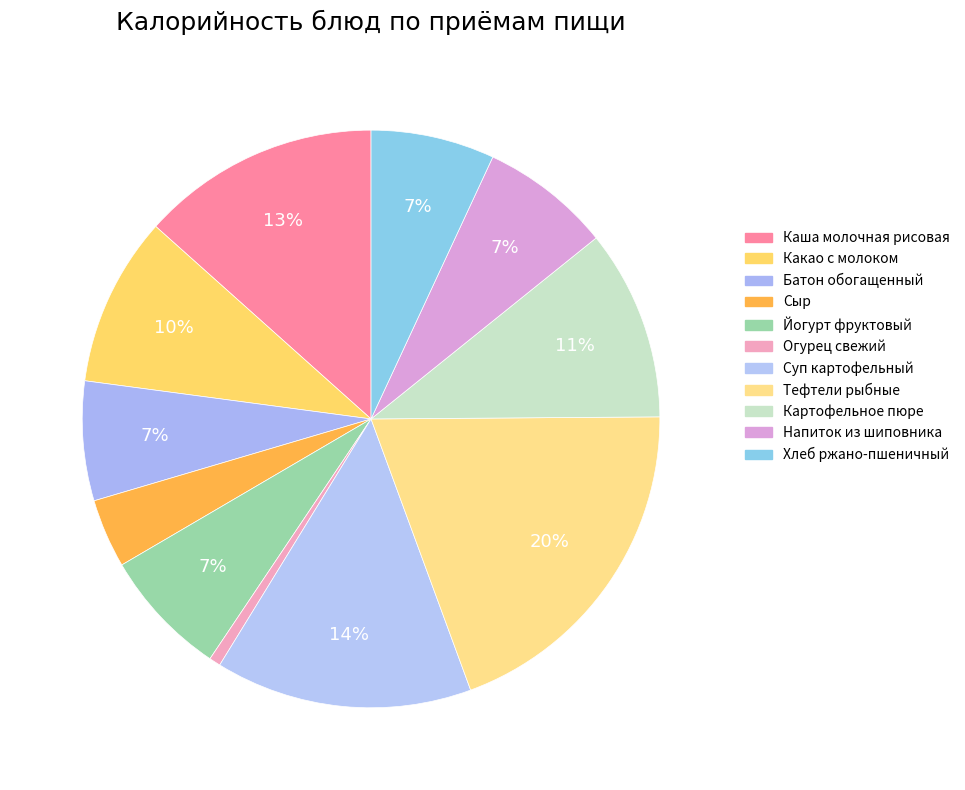

Which slice is the smallest?

Огурец свежий